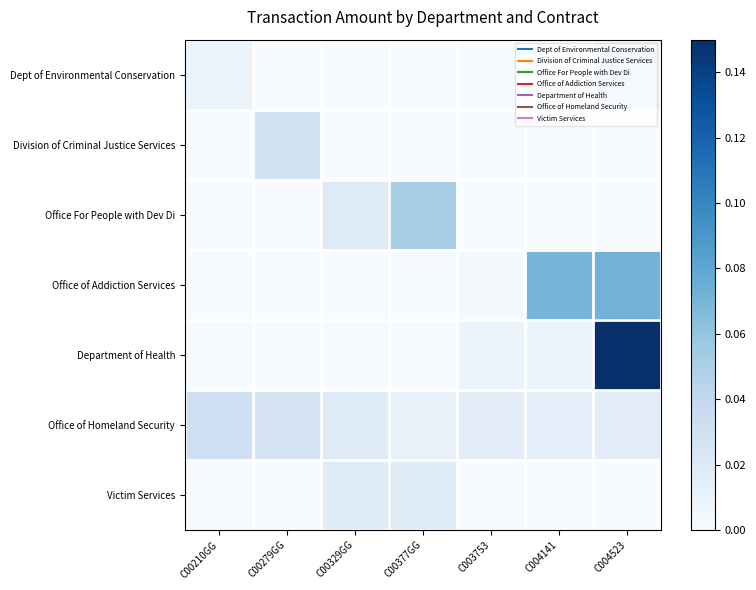

What is the greatest value displayed?

0.1